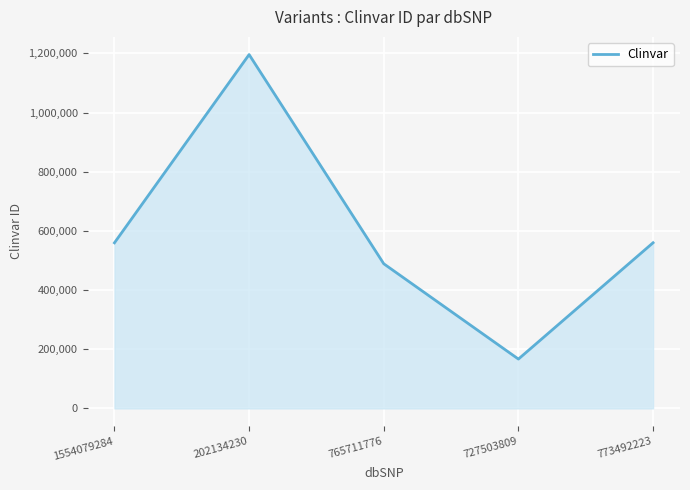

What is the change in value from 765711776 to 727503809?

-322128